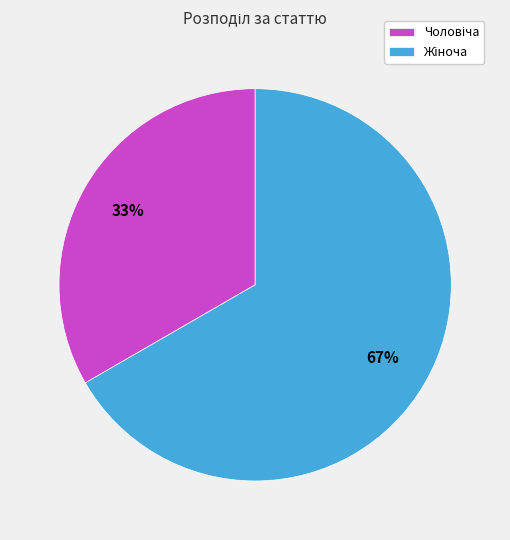

Is there a majority slice in this chart?

Yes